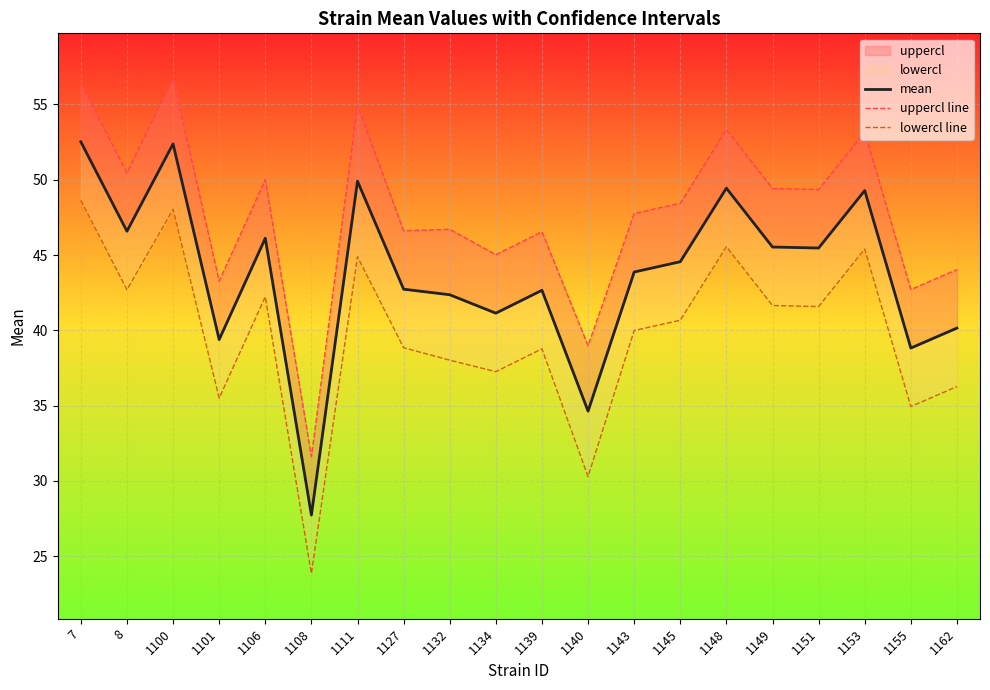

True or false: lowercl line and uppercl line cross at least once.

False